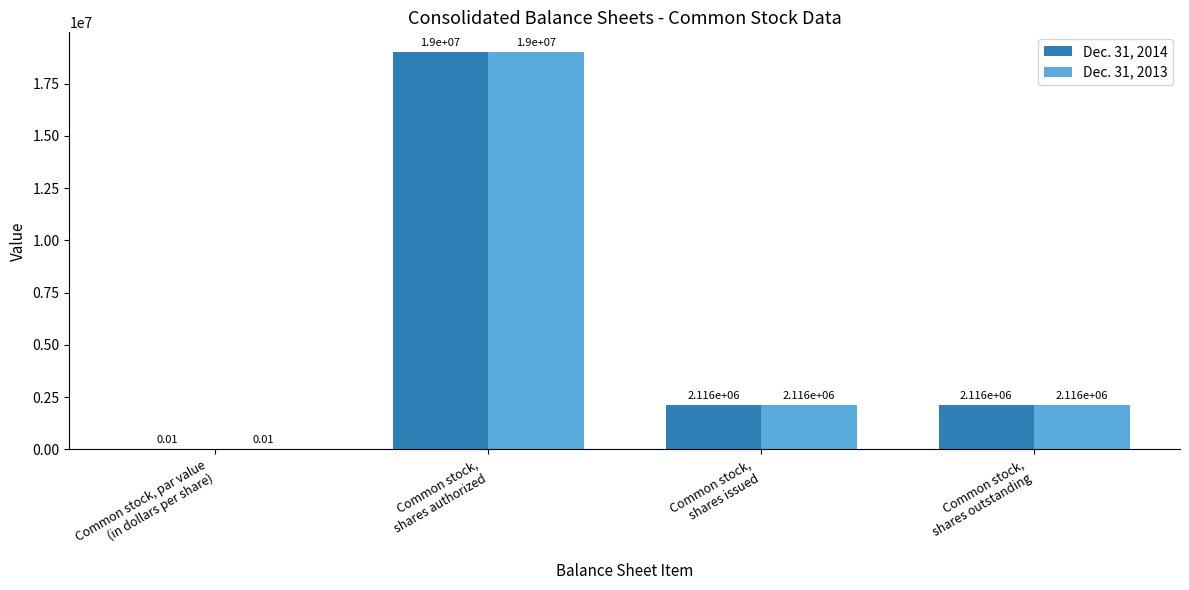

What is the sum of all Dec. 31, 2014 values?

23232000.0